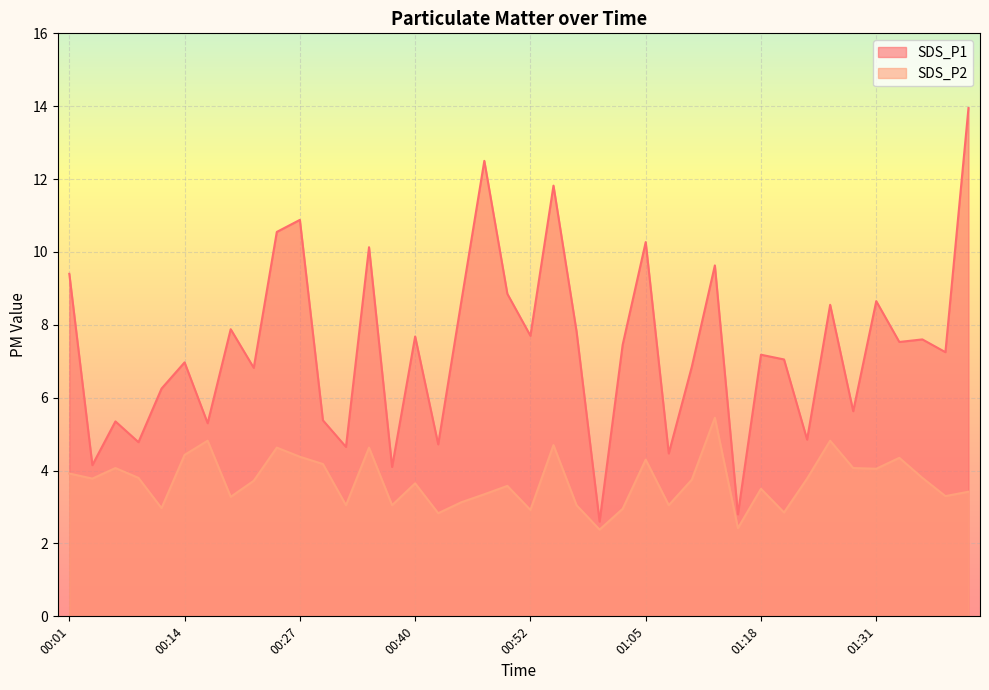

At 00:24, list the series in order from largest to smallest.

SDS_P1, SDS_P2